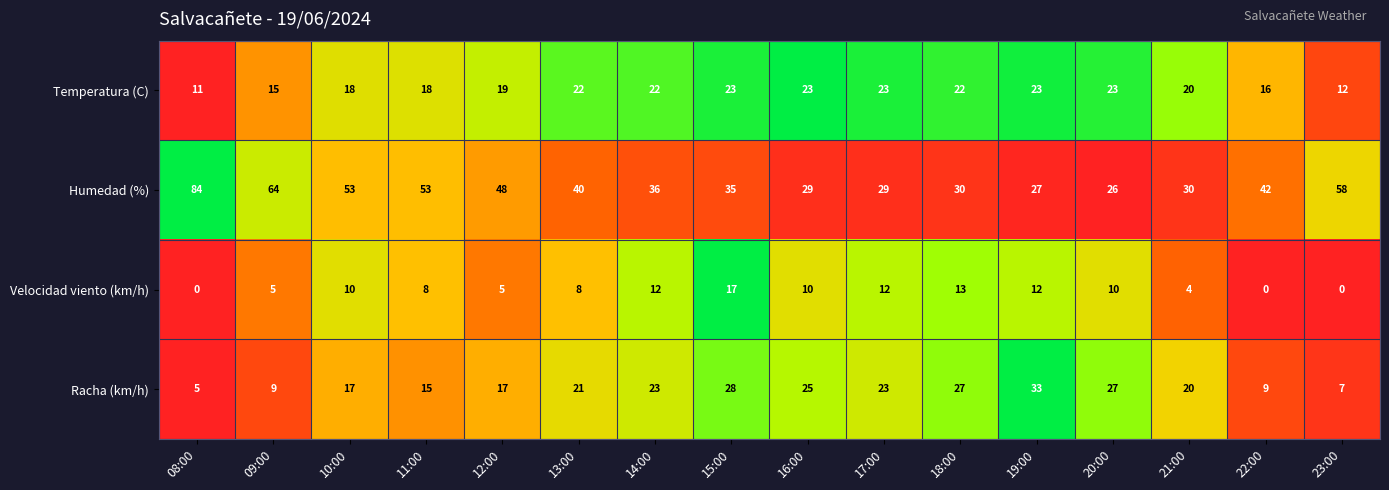

At which category is the sum across all series the highest?

15:00